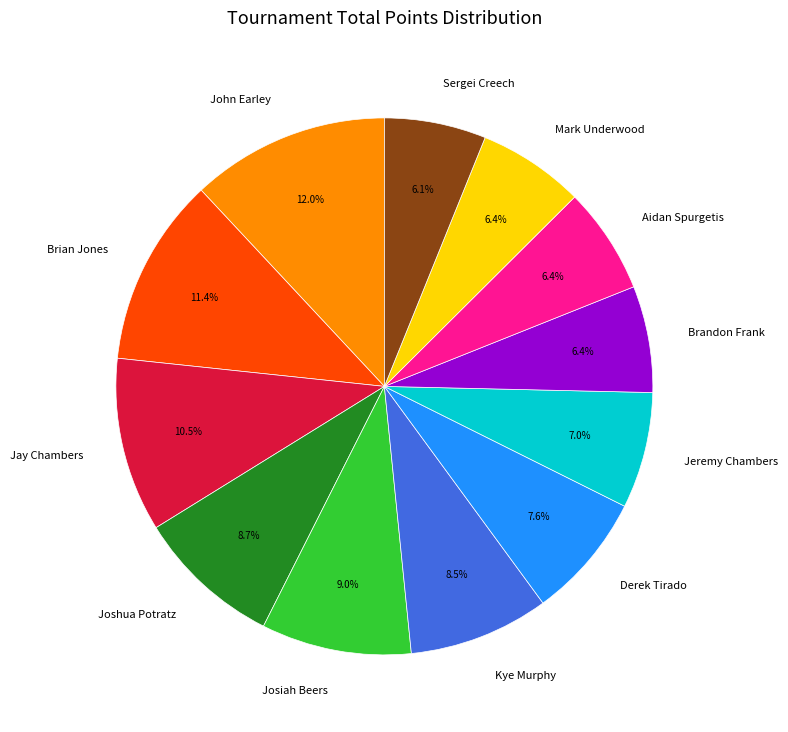

Which category has the biggest portion of the pie?

John Earley